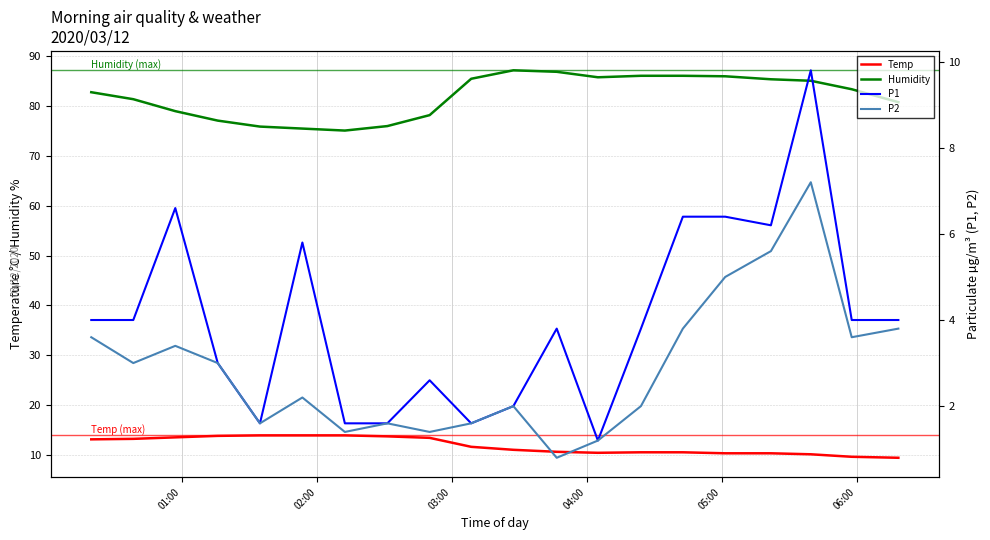

How many data points in P2 are less than 3?

10